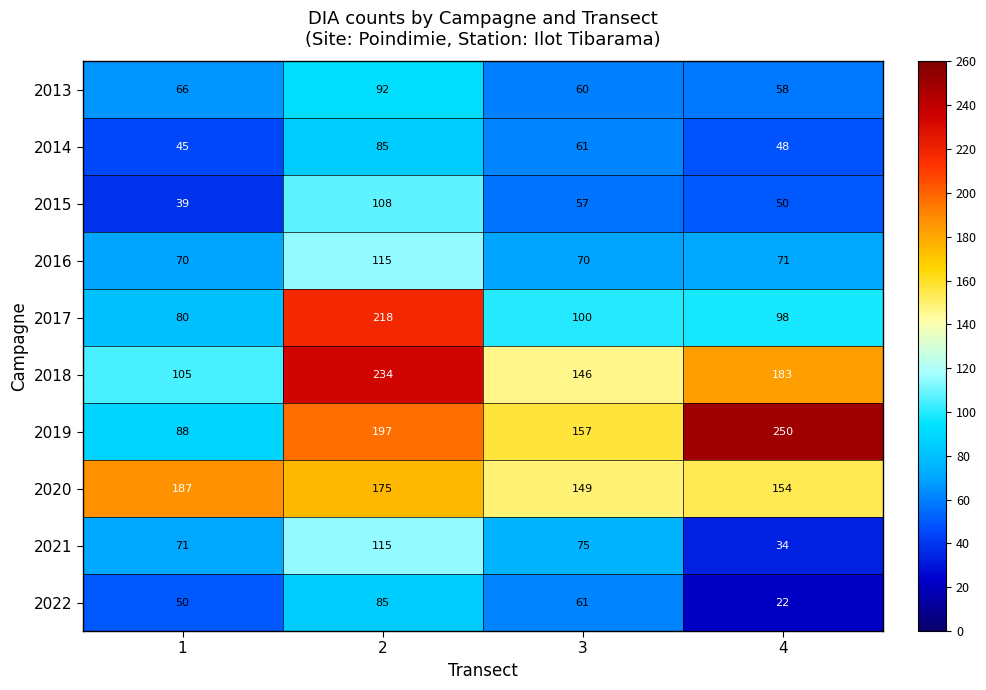

At which label is 2014 closest to 65?

3